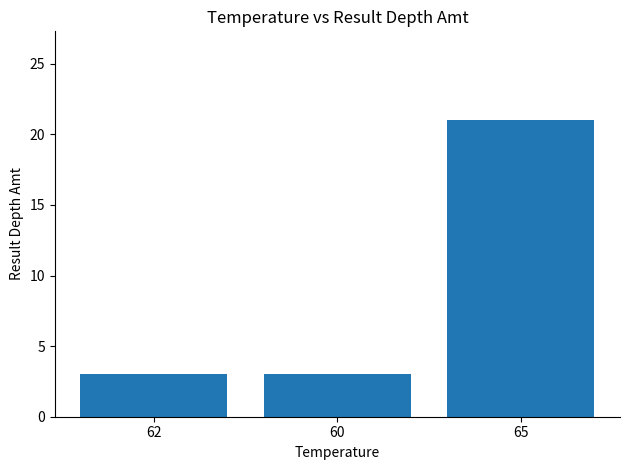

What is the ratio of the value at 65 to the value at 62?

7.0